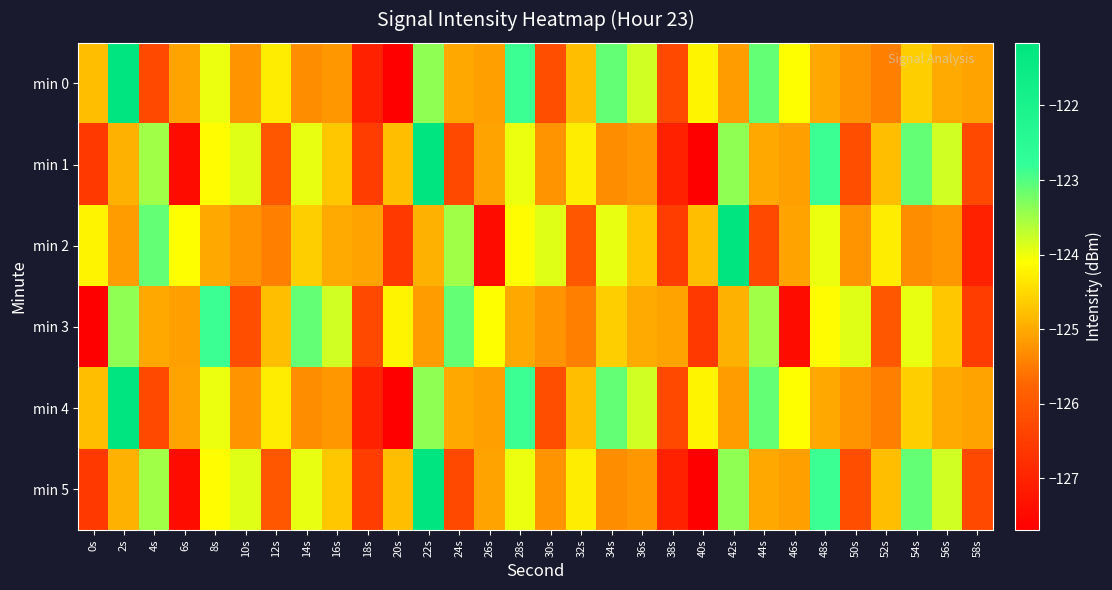

At which category does the chart reach its peak across all series?

2s